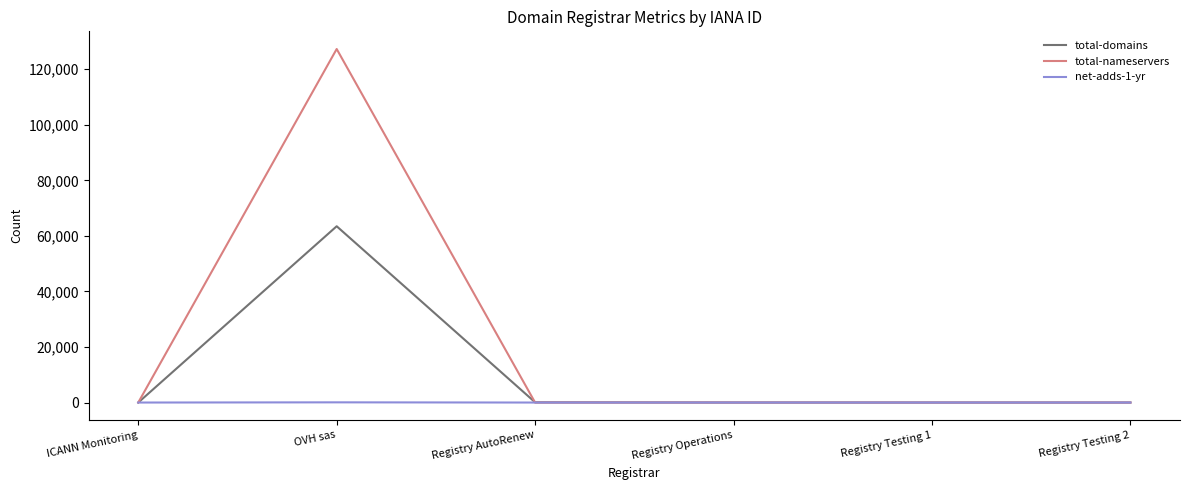

Rank the series by their maximum value, from lowest to highest.

net-adds-1-yr, total-domains, total-nameservers